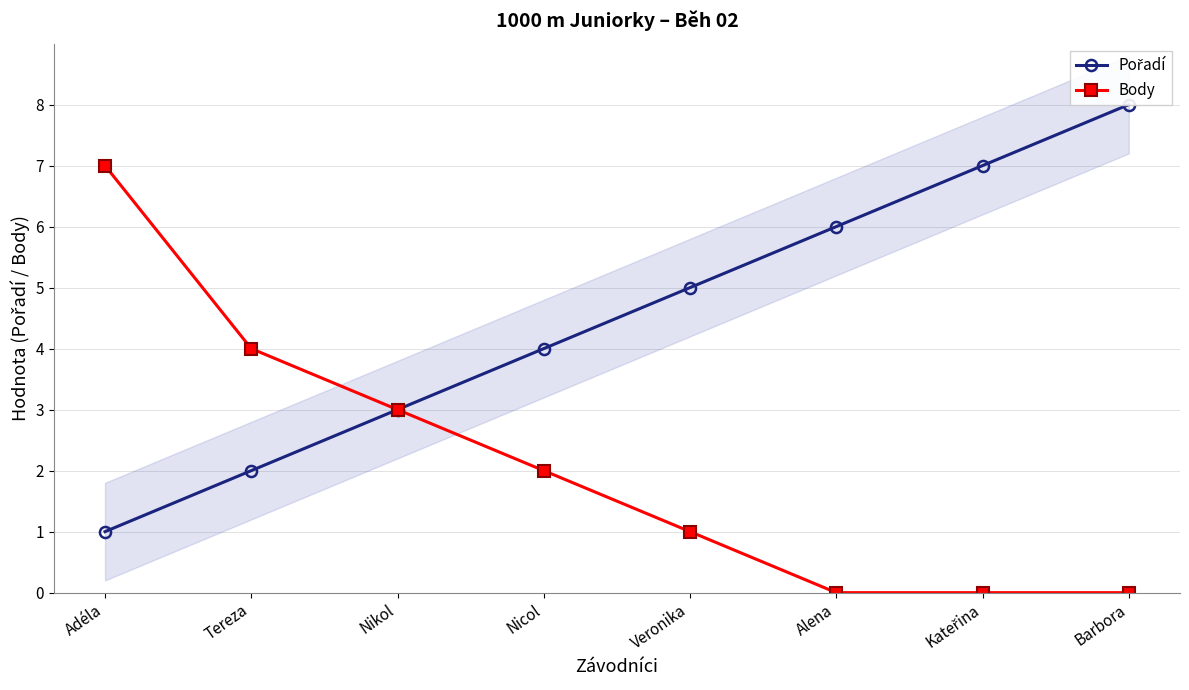

What value does the Pořadí series have at Veronika?

5